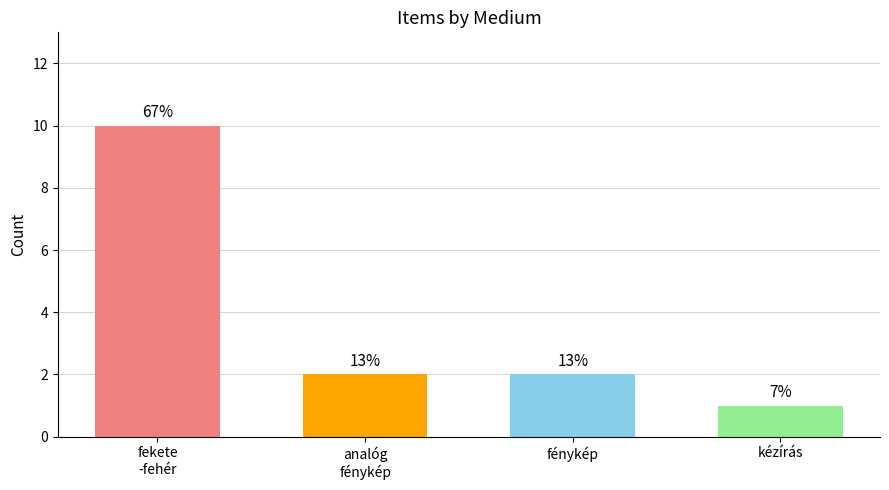

Does the chart contain any negative values?

No